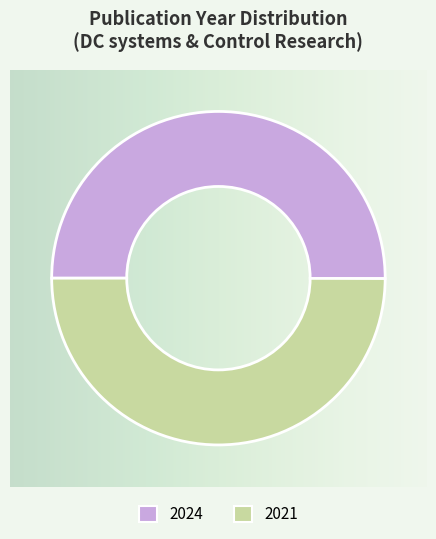

Is the sum of 2024 and 2021 greater than half?

Yes